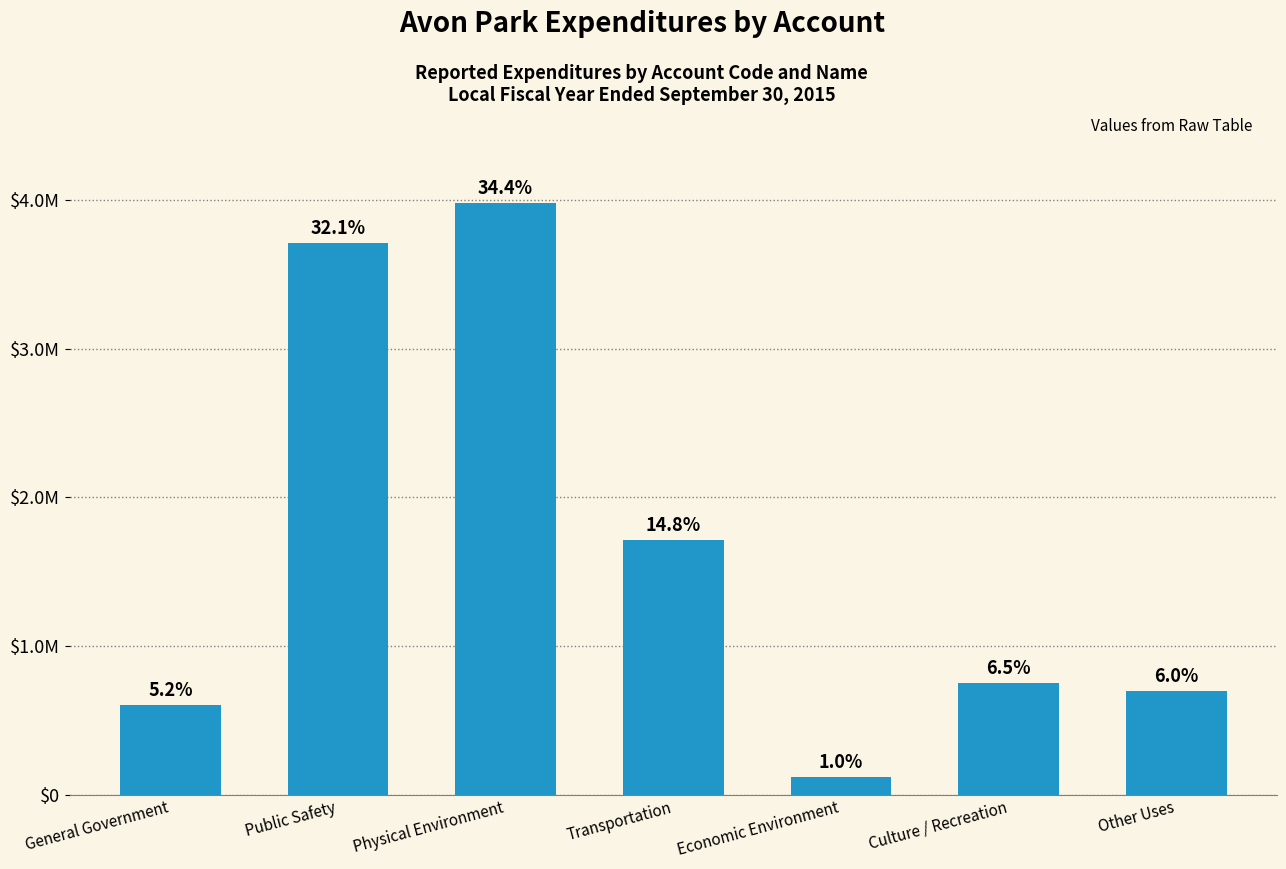

Where is the data nearest to the value 2048141?

Transportation